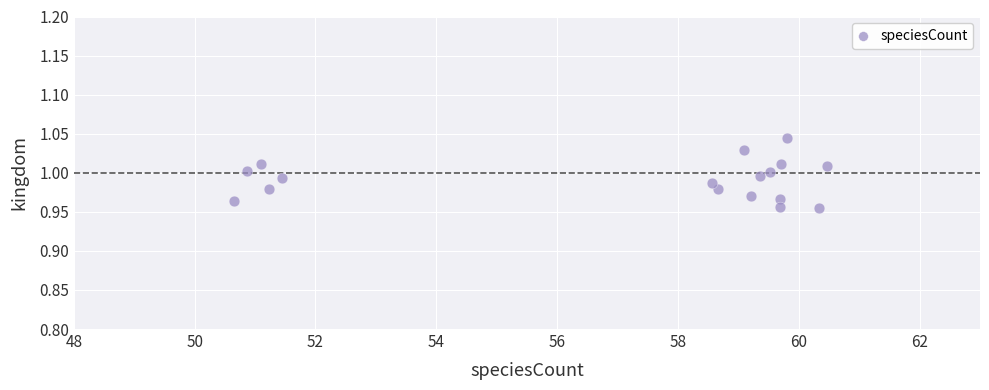

What is the range of X values (max minus min)?

9.8